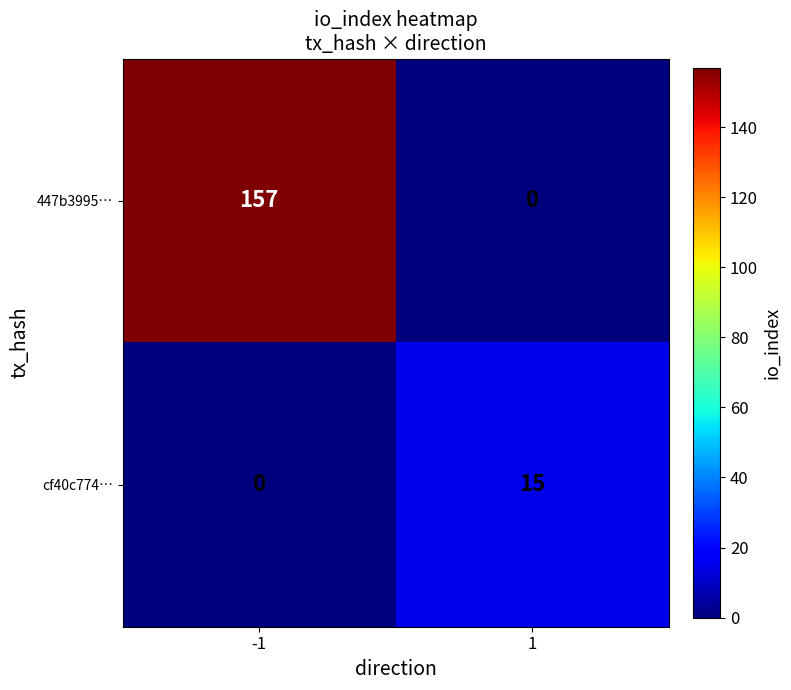

Rank the series by their average value, from lowest to highest.

cf40c774…, 447b3995…